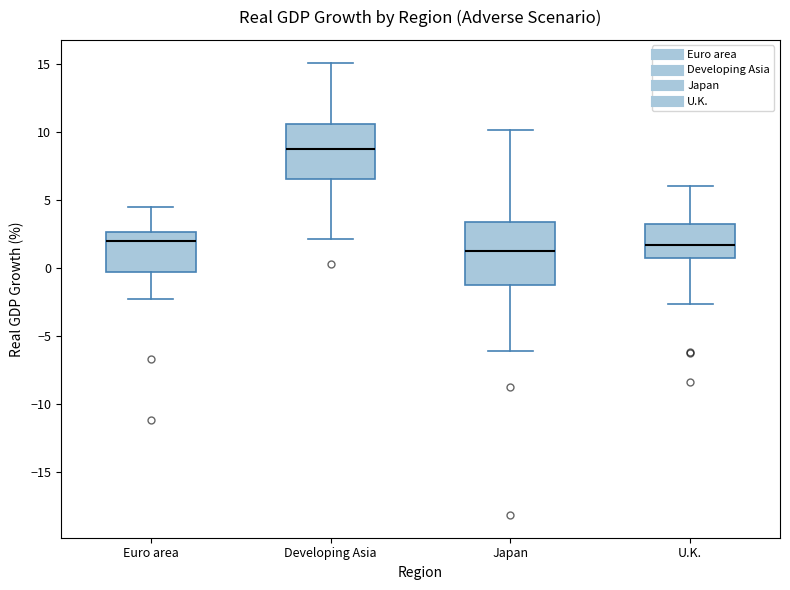

Where does the lower whisker of the box for Japan end on the y-axis? The values are not printed on the chart, so give them approximately, as read against the axis.

-6.0